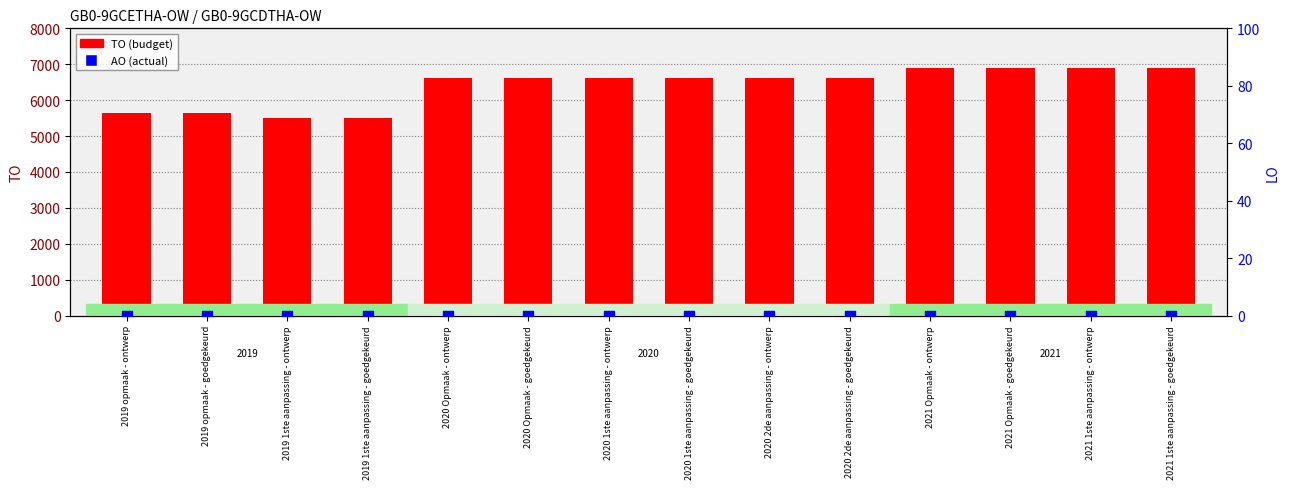

Is the value of AO at 2020 1ste aanpassing - ontwerp greater than the value of TO at 2021 1ste aanpassing - ontwerp?

No